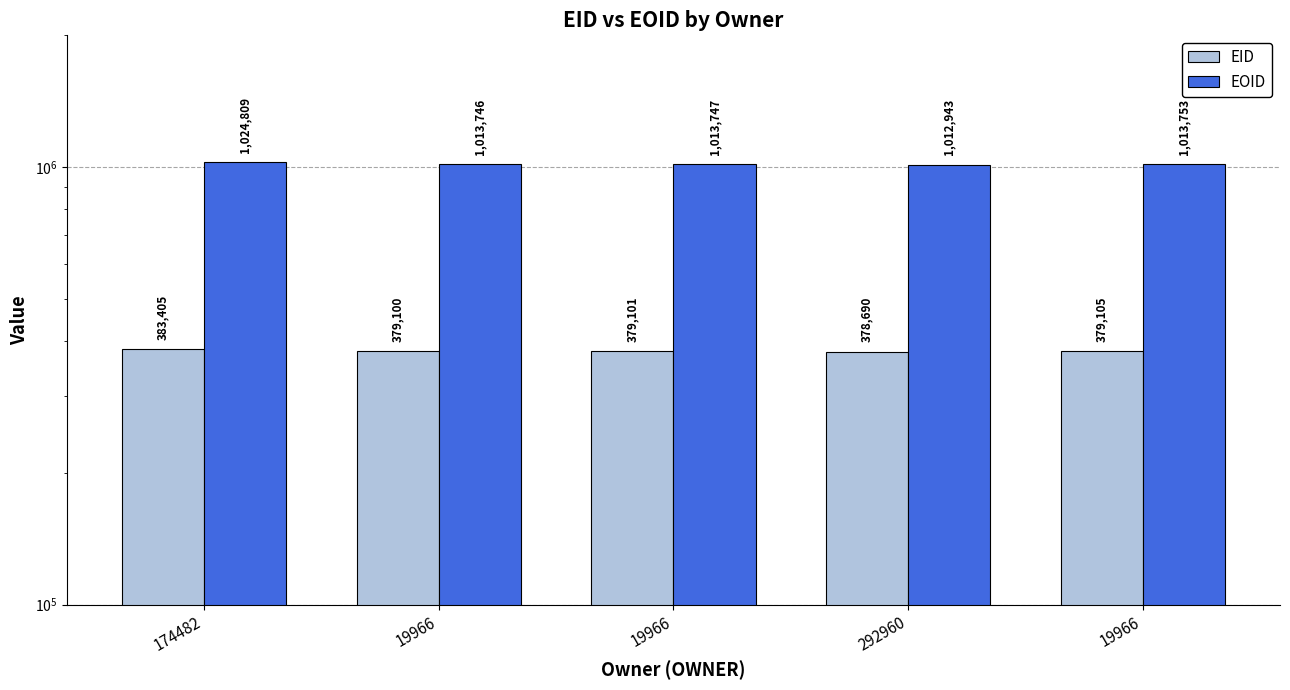

What are all the series names shown in the legend?

EID, EOID